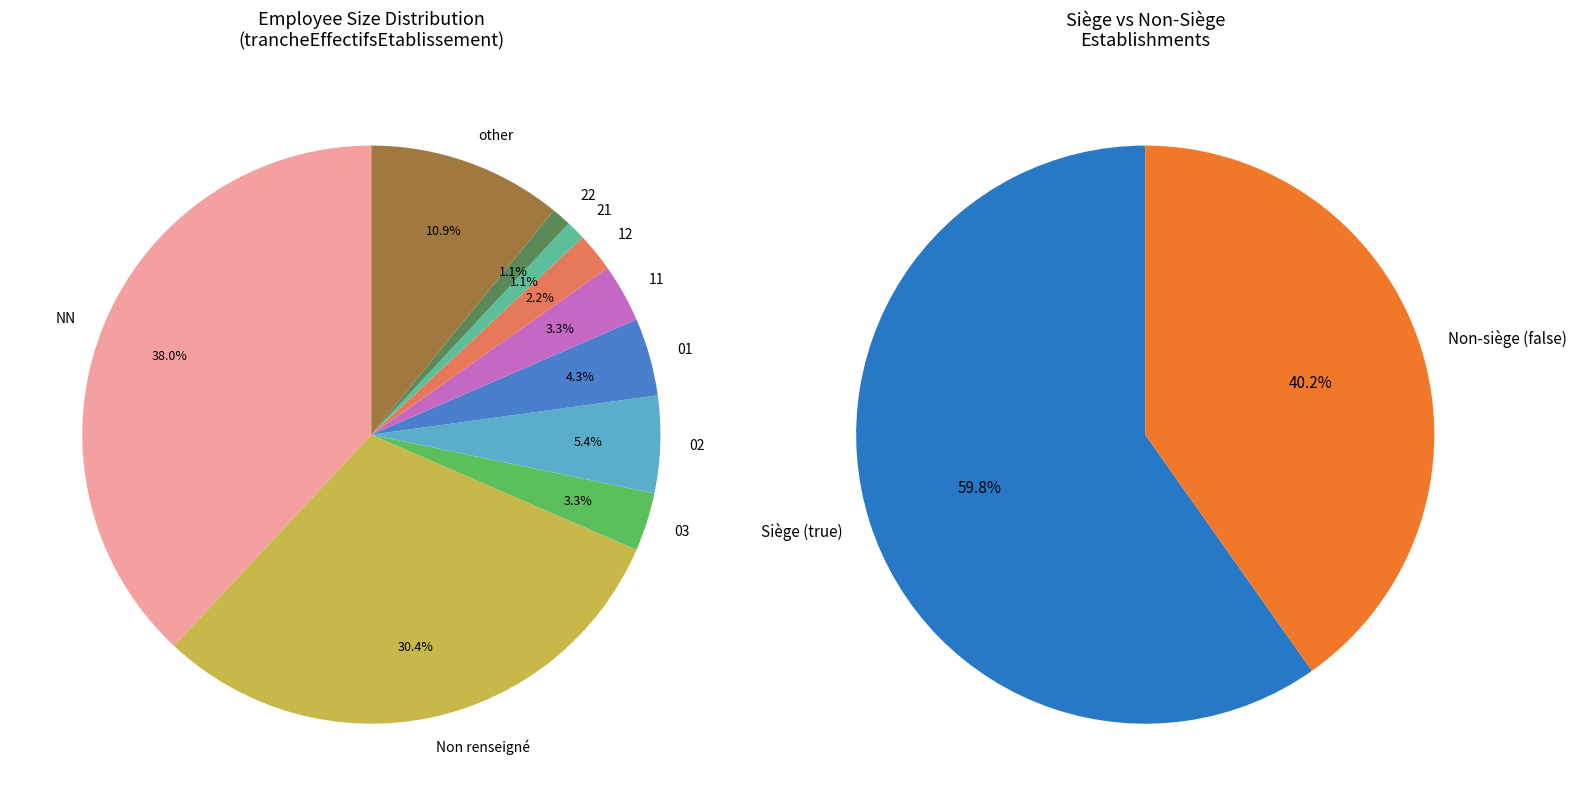

Is the sum of other and NN greater than half?

No